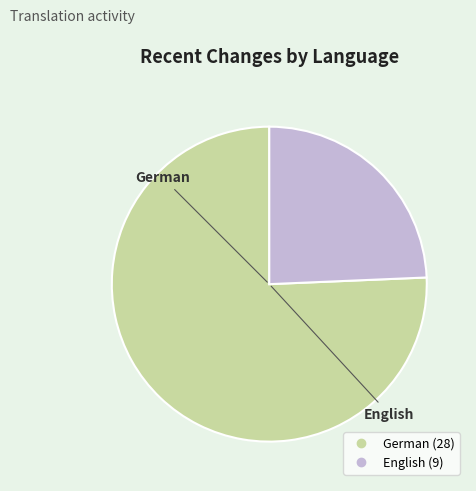

Count the number of slices in the pie.

2